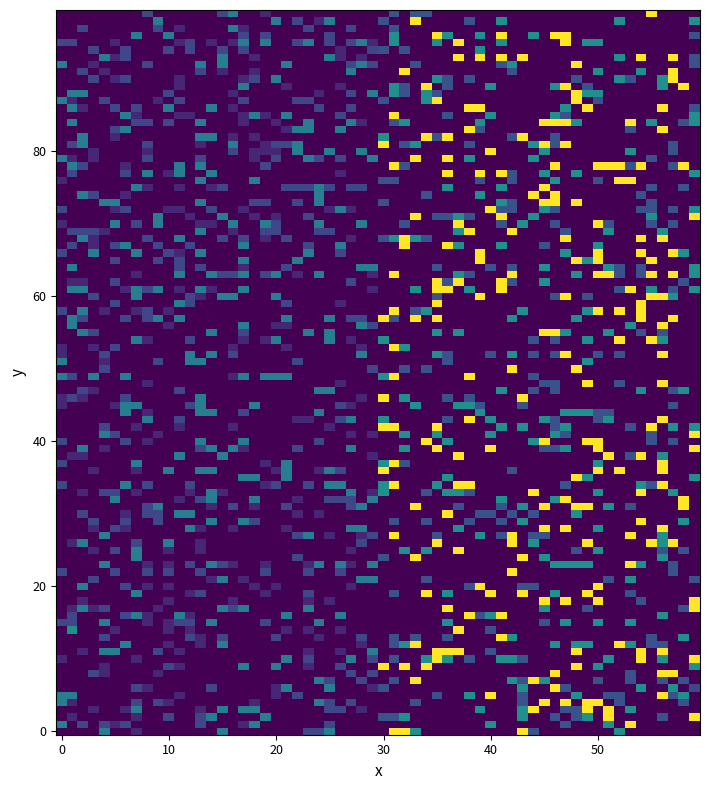

What is the maximum value shown in the chart?

14